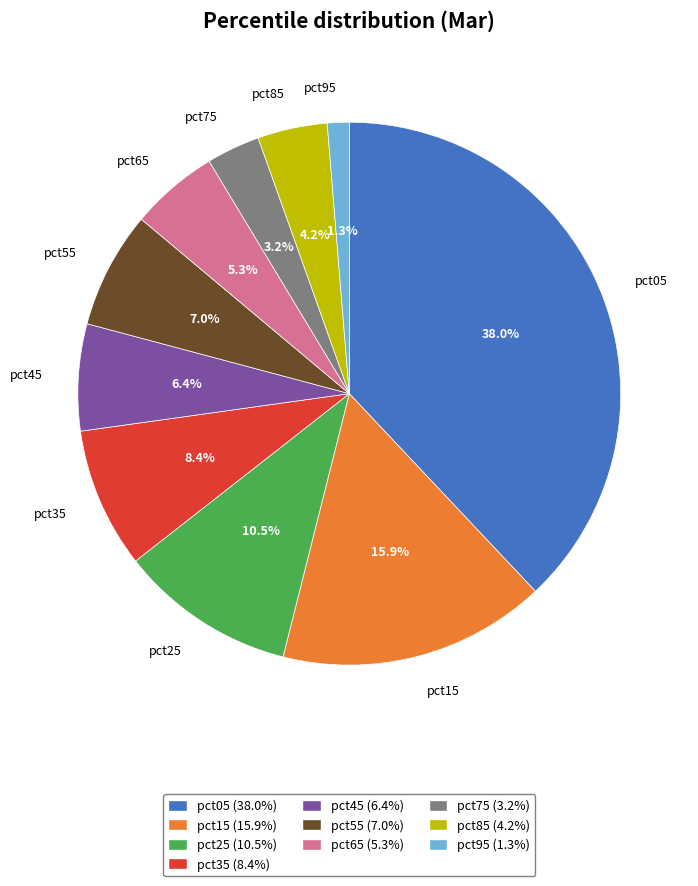

To the nearest percent, what portion does pct45 represent?

6%